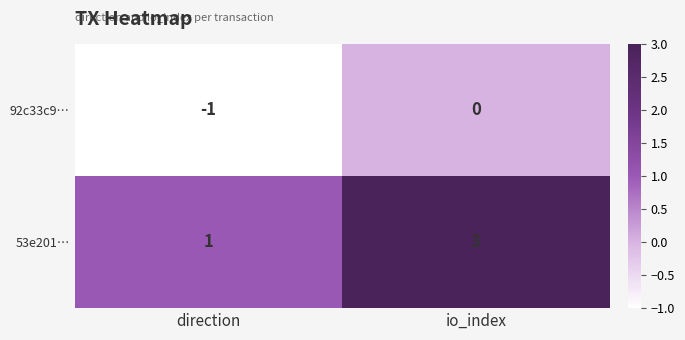

At which label does 92c33c9… reach its peak?

io_index